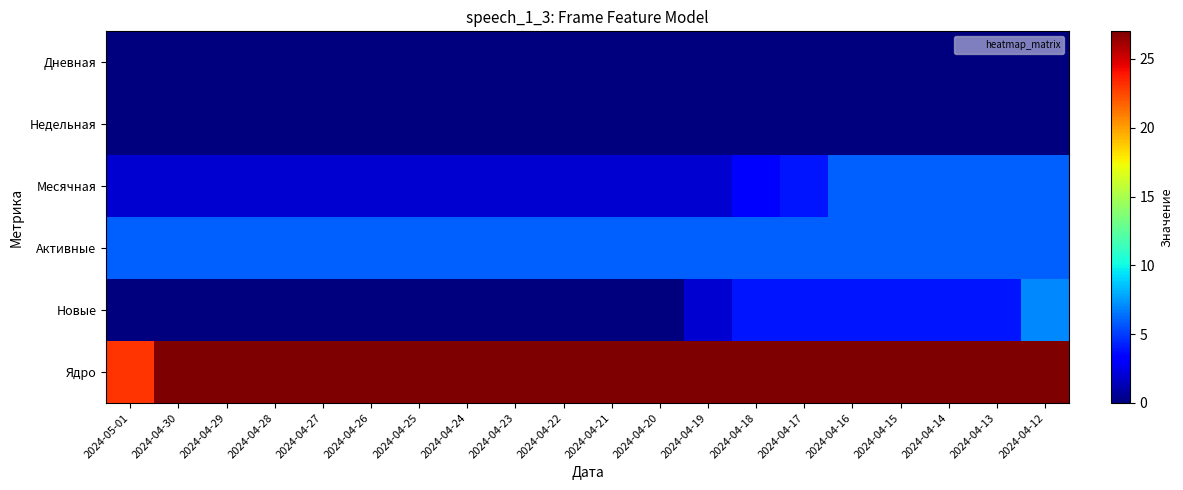

At which category does the chart reach its peak across all series?

2024-04-30